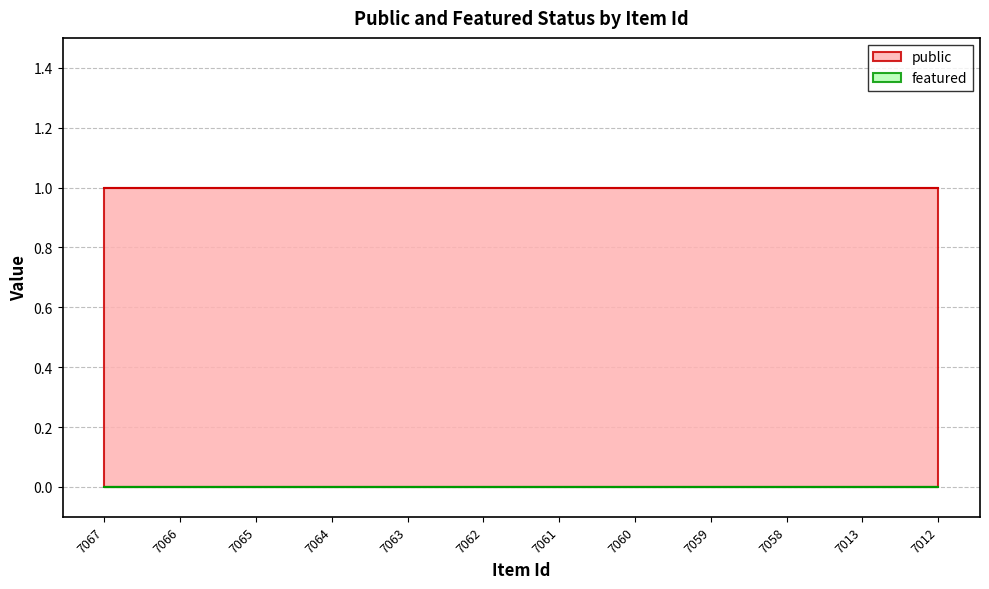

Reading left to right, what are all the values shown in this chart?

public: 1	1	1	1	1	1	1	1	1	1	1	1
featured: 0	0	0	0	0	0	0	0	0	0	0	0